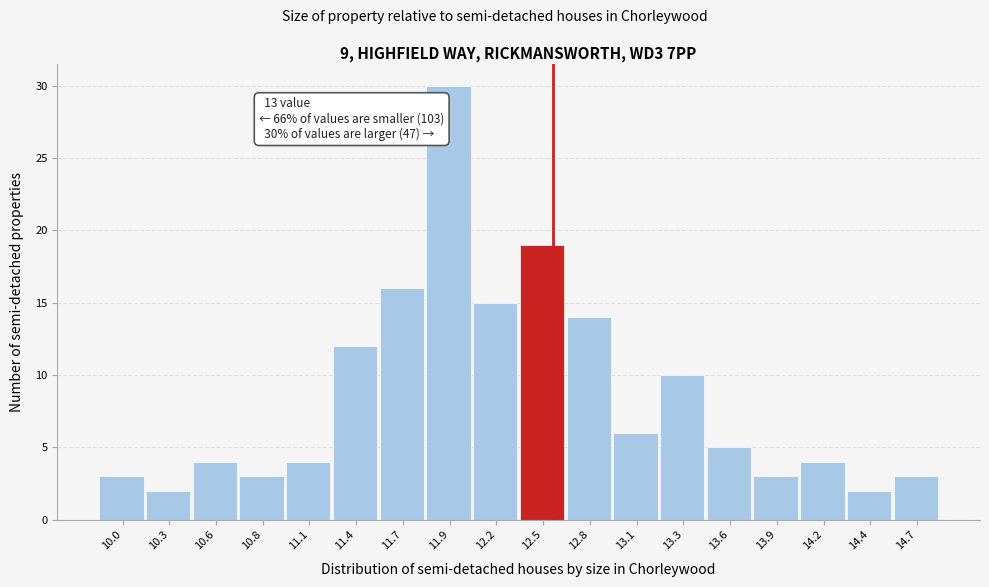

Reading left to right, extract all data points from this chart.

3	2	4	3	4	12	16	30	15	19	14	6	10	5	3	4	2	3